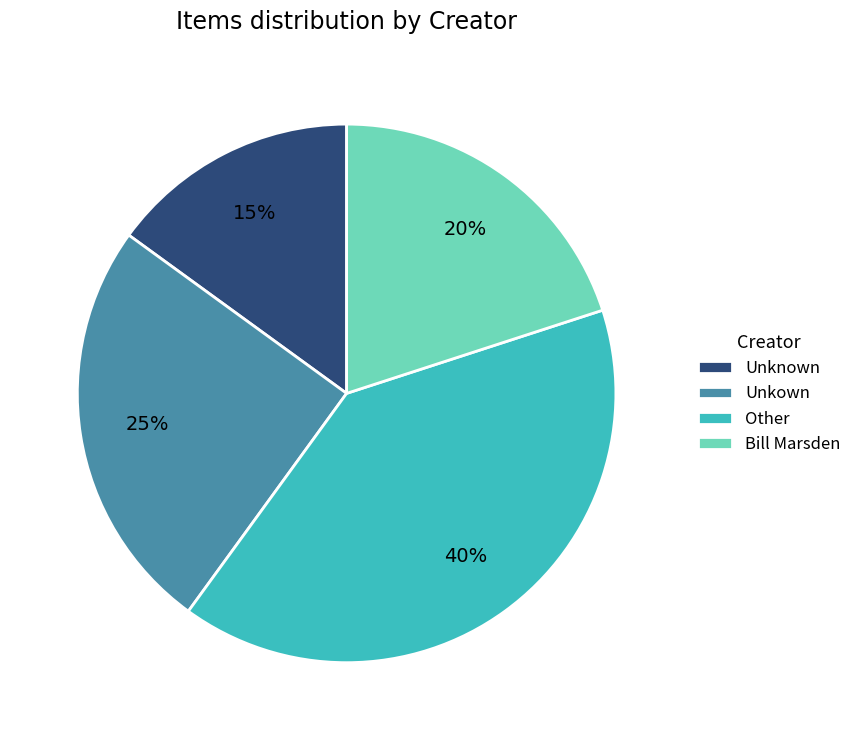

What is the largest slice in the pie chart?

Other